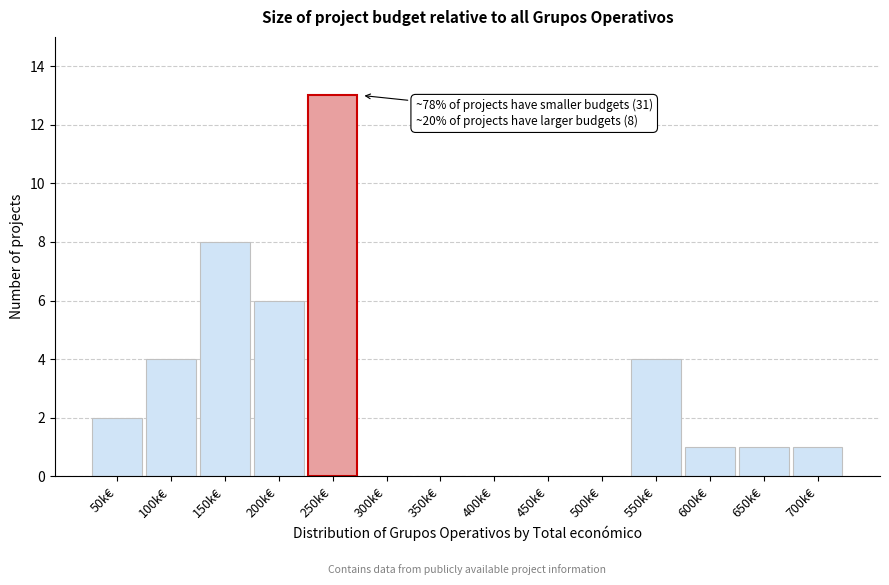

Reading left to right, extract all data points from this chart.

50k€=2	100k€=4	150k€=8	200k€=6	250k€=13	300k€=0	350k€=0	400k€=0	450k€=0	500k€=0	550k€=4	600k€=1	650k€=1	700k€=1